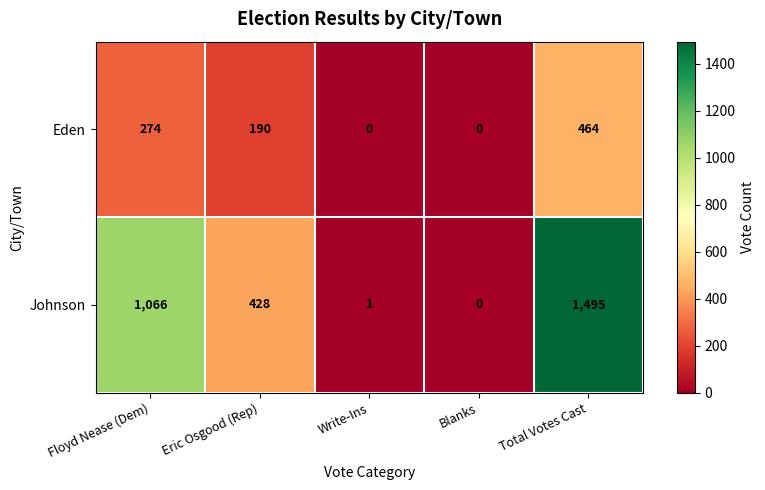

Reading right to left, extract all data points from this chart.

Eden: 464	0	0	190	274
Johnson: 1495	0	1	428	1066